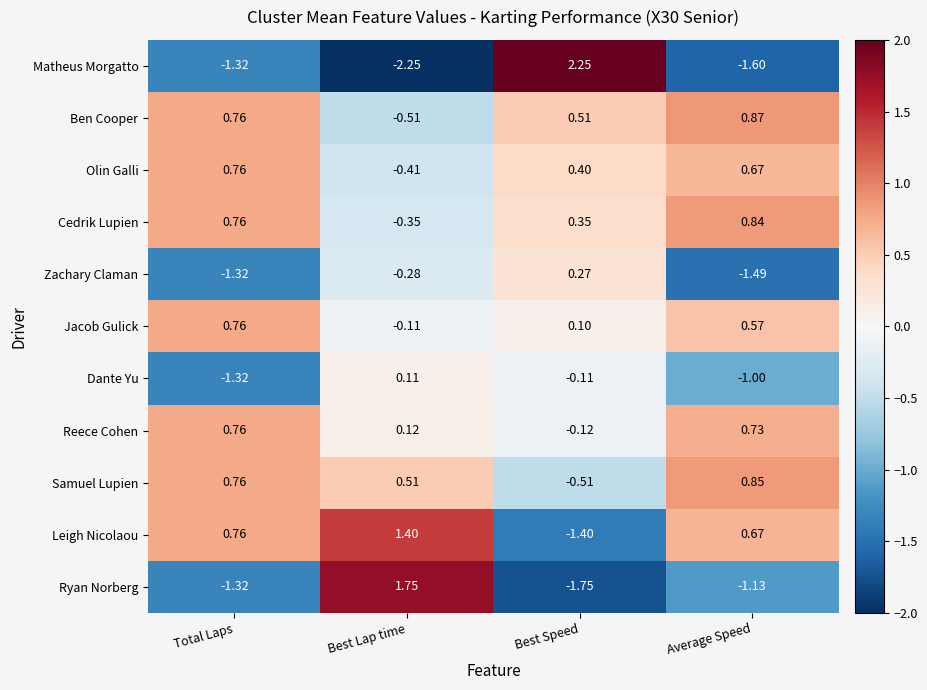

At which label is Jacob Gulick closest to 0?

Best Speed